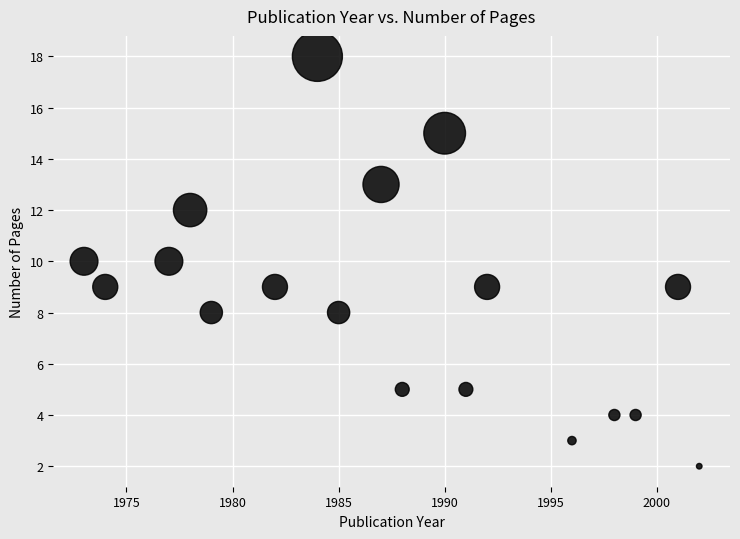

What is the range of X values (max minus min)?

29